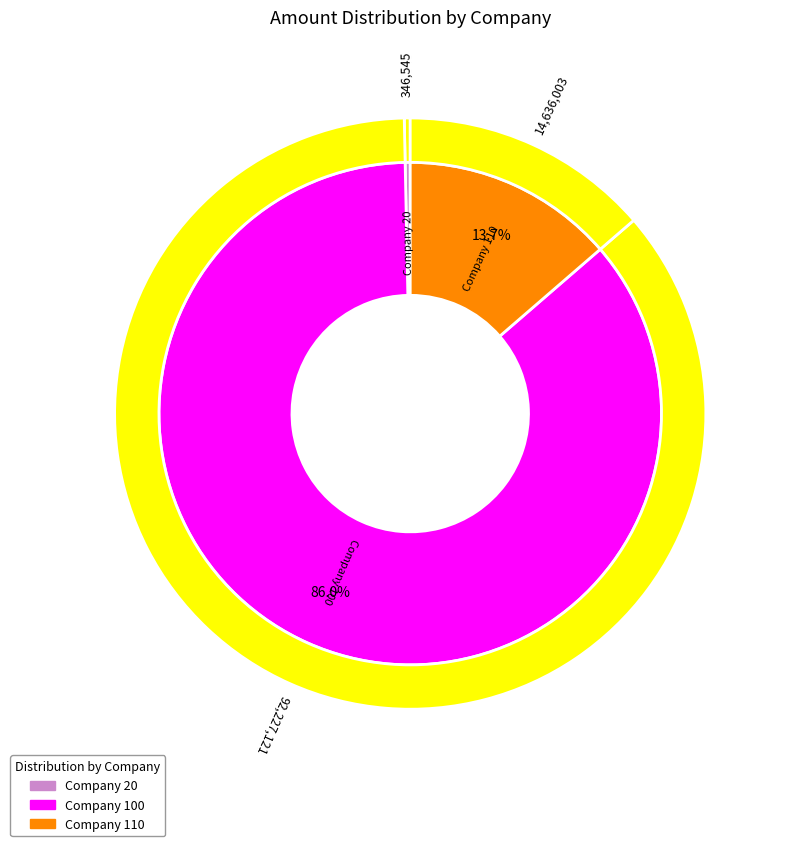

Is it true that 100 is 1% of the pie?

False